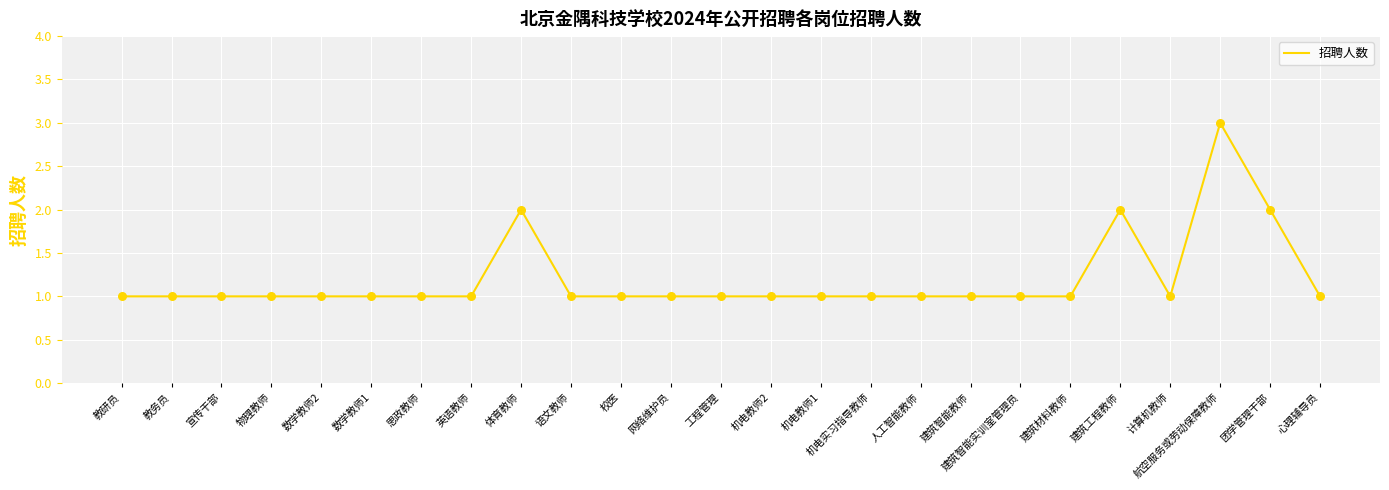

Approximately how many times larger is the value at 教研员 compared to 计算机教师?

1.0